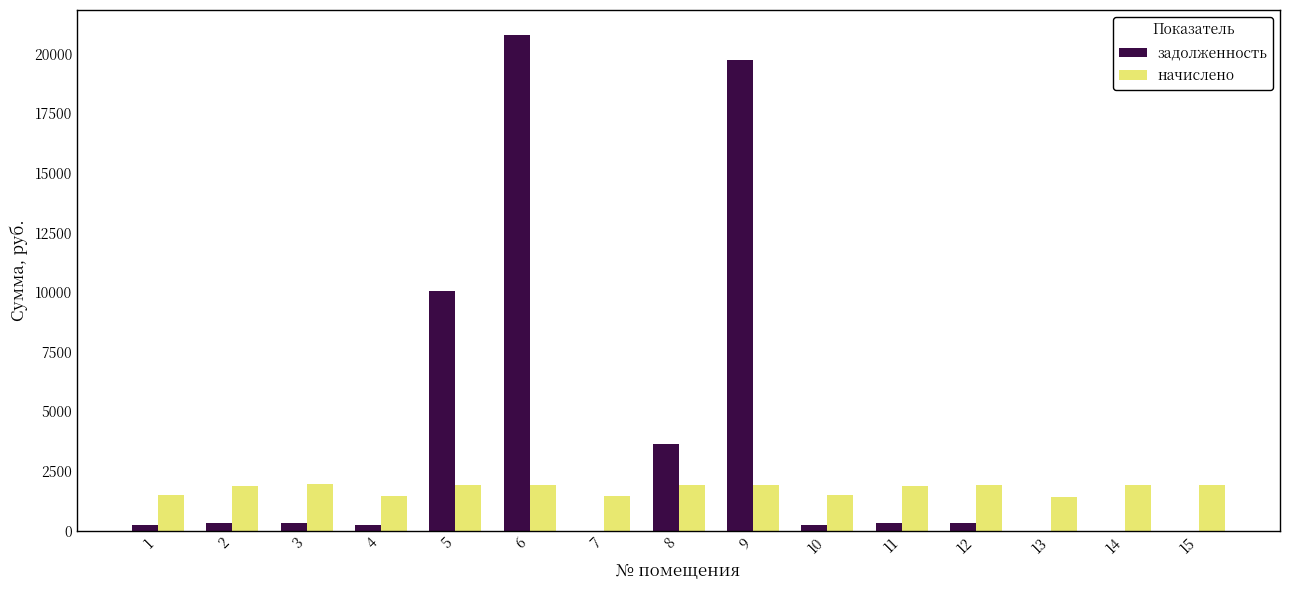

The value of начислено at 12 is 1923.9. True or false?

True